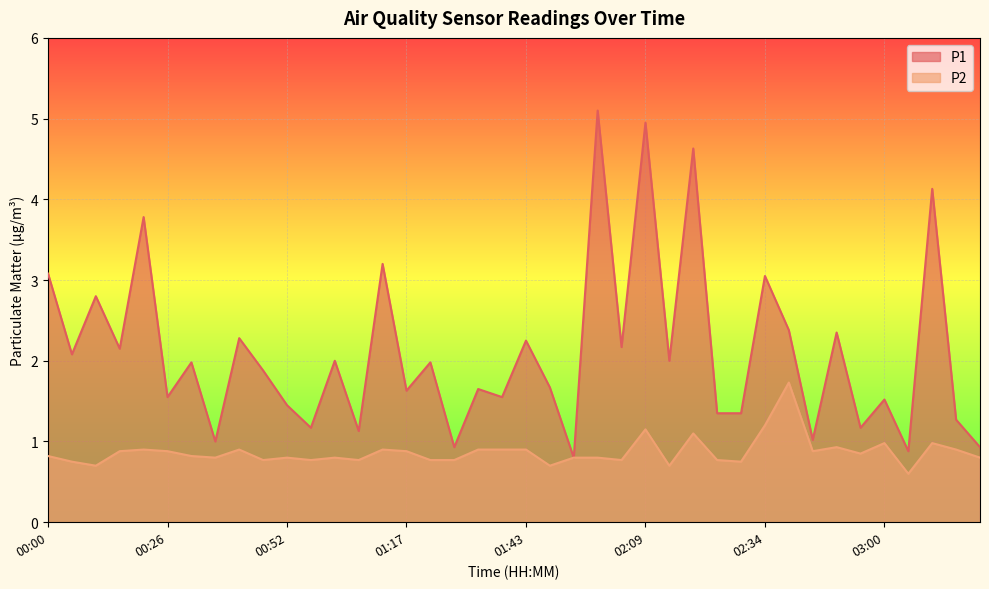

What is the maximum value for P2?

1.7